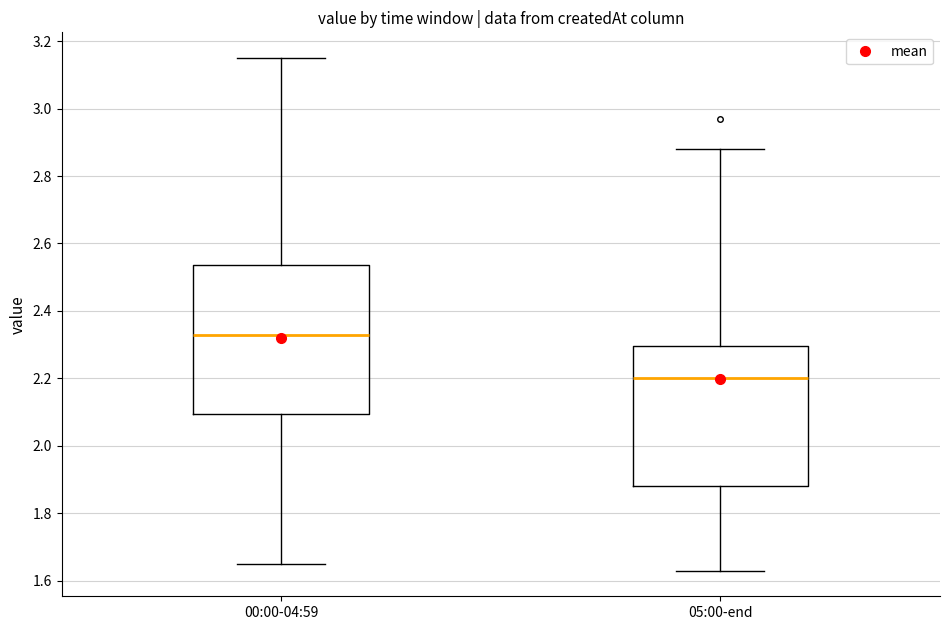

Which box's median line is the lowest?

05:00-end